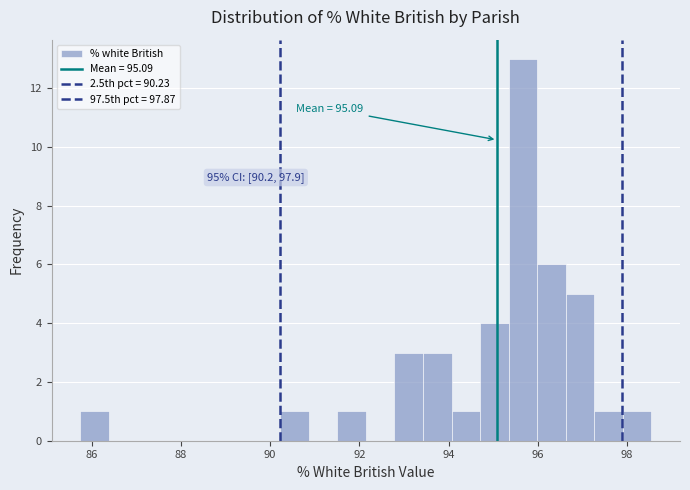

Read against the x-axis, roughly where is the centre of the tallest bar?

95.6